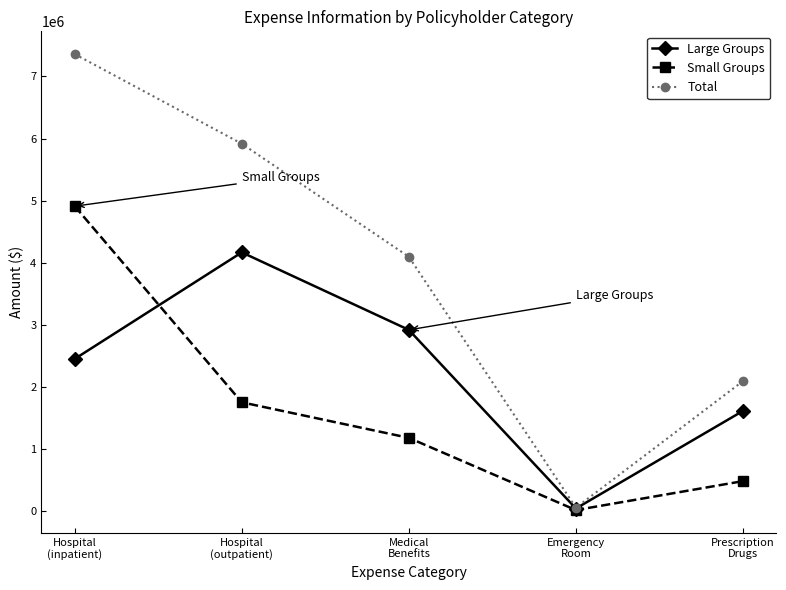

True or false: Total has more than 2 interior local peaks.

False